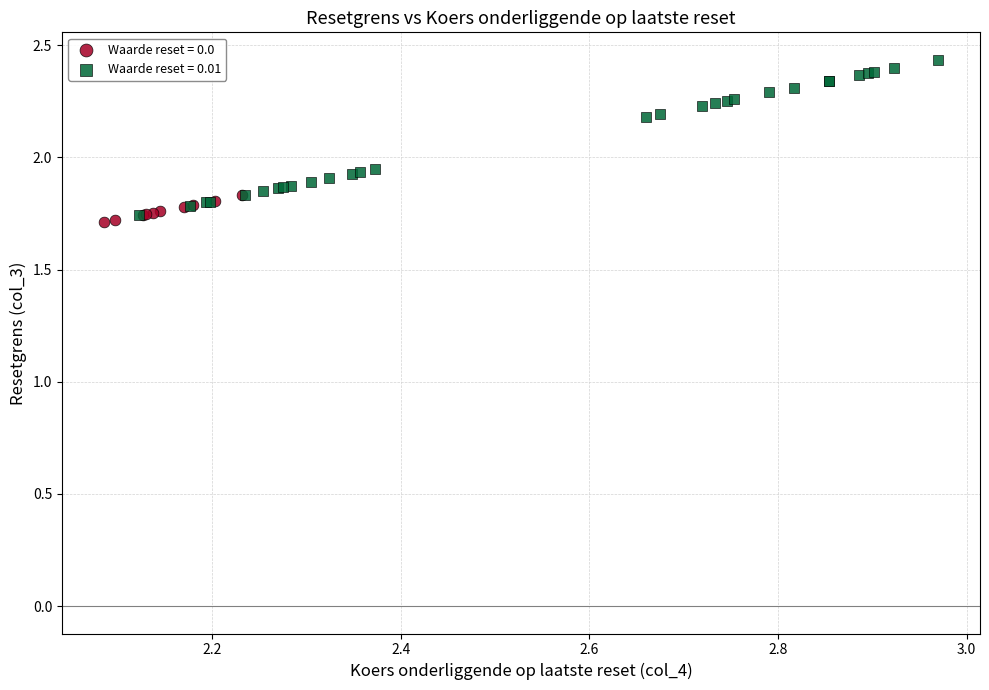

Which series contains the highest Y value?

Waarde reset = 0.01